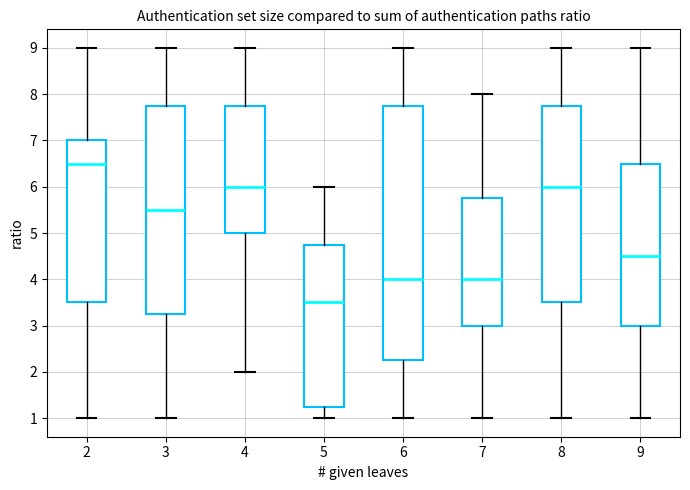

Reading left to right, transcribe this box plot: for each box, give where its median line is, the range the box spans, and where its two whiskers end, as read against the y-axis. The values are not printed on the chart, so give them approximately, as read against the axis.

2: median 6.5, box 3.5 to 7.0, whiskers 1.0 to 9.0
3: median 5.5, box 3.3 to 7.8, whiskers 1.0 to 9.0
4: median 6.0, box 5.0 to 7.8, whiskers 2.0 to 9.0
5: median 3.5, box 1.3 to 4.8, whiskers 1.0 to 6.0
6: median 4.0, box 2.3 to 7.8, whiskers 1.0 to 9.0
7: median 4.0, box 3.0 to 5.8, whiskers 1.0 to 8.0
8: median 6.0, box 3.5 to 7.8, whiskers 1.0 to 9.0
9: median 4.5, box 3.0 to 6.5, whiskers 1.0 to 9.0